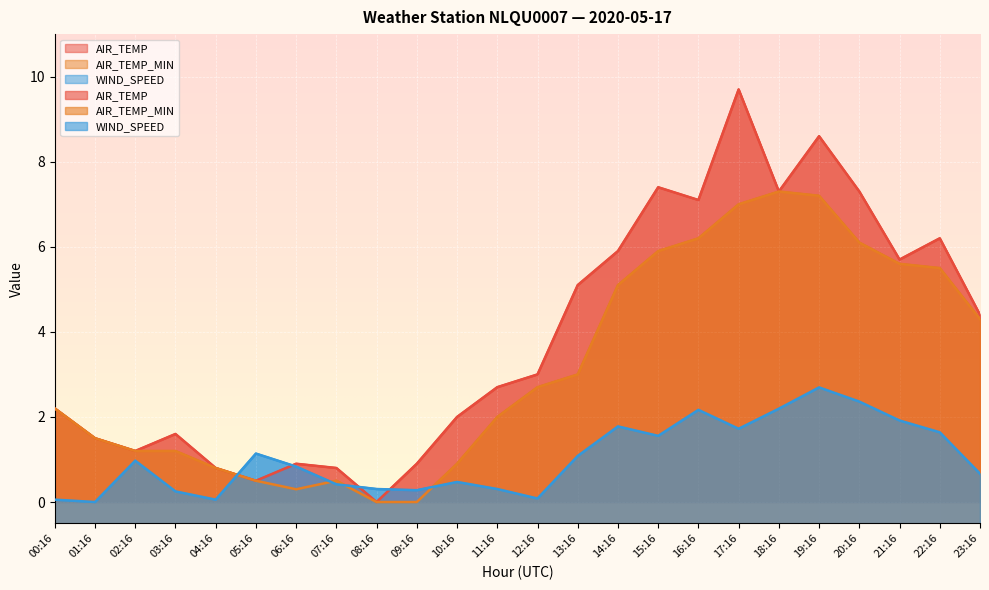

At 00:16, list the series in order from largest to smallest.

AIR_TEMP, AIR_TEMP_MIN, WIND_SPEED